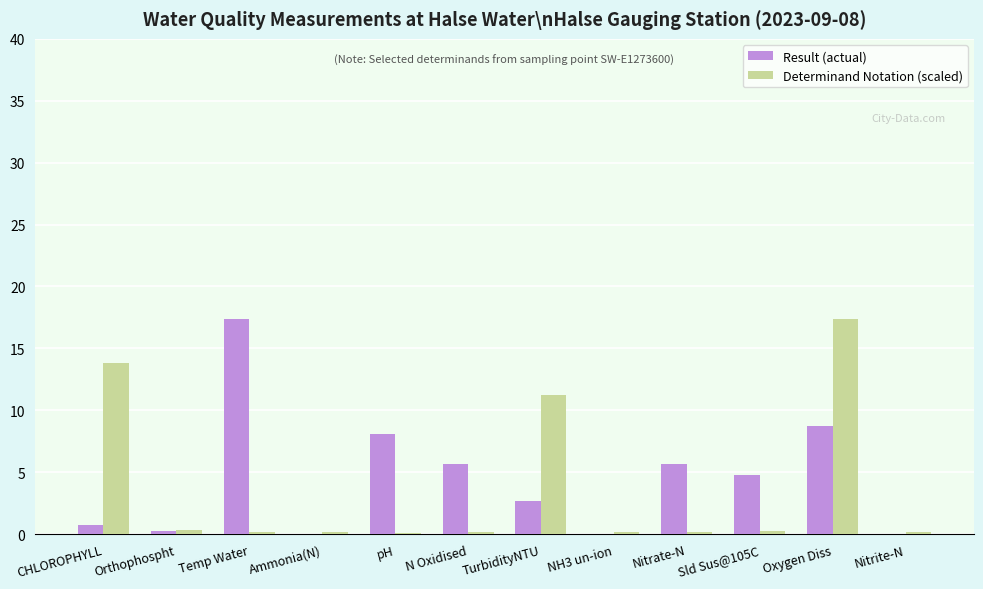

At which category is the sum across all series the highest?

Oxygen Diss